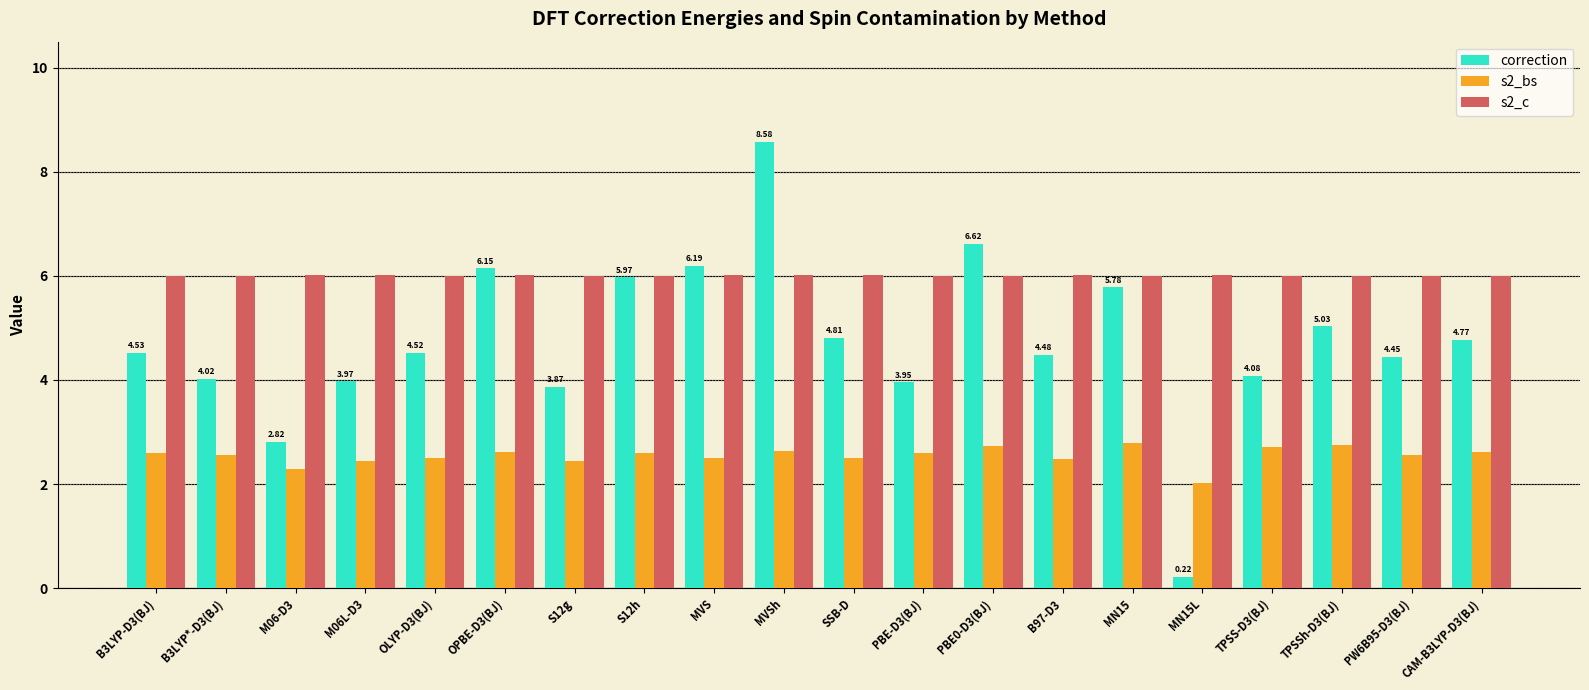

What is the spread (max minus min) of values at M06L-D3?

3.6